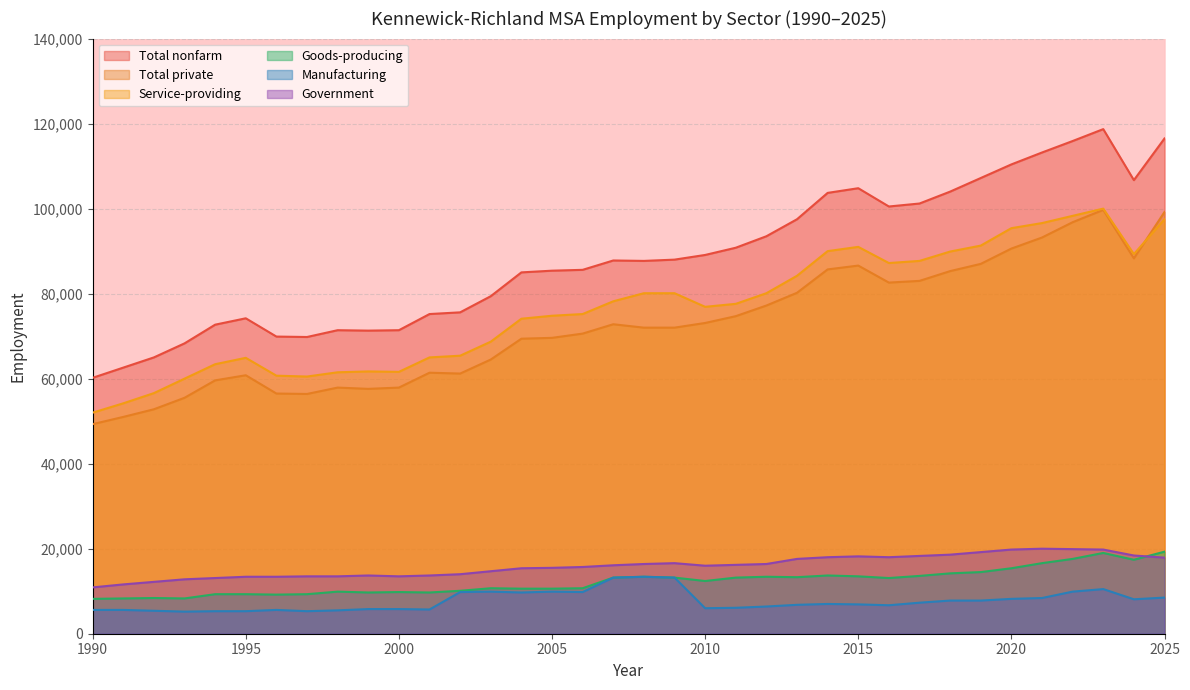

What is the minimum value for Service-providing?

52000